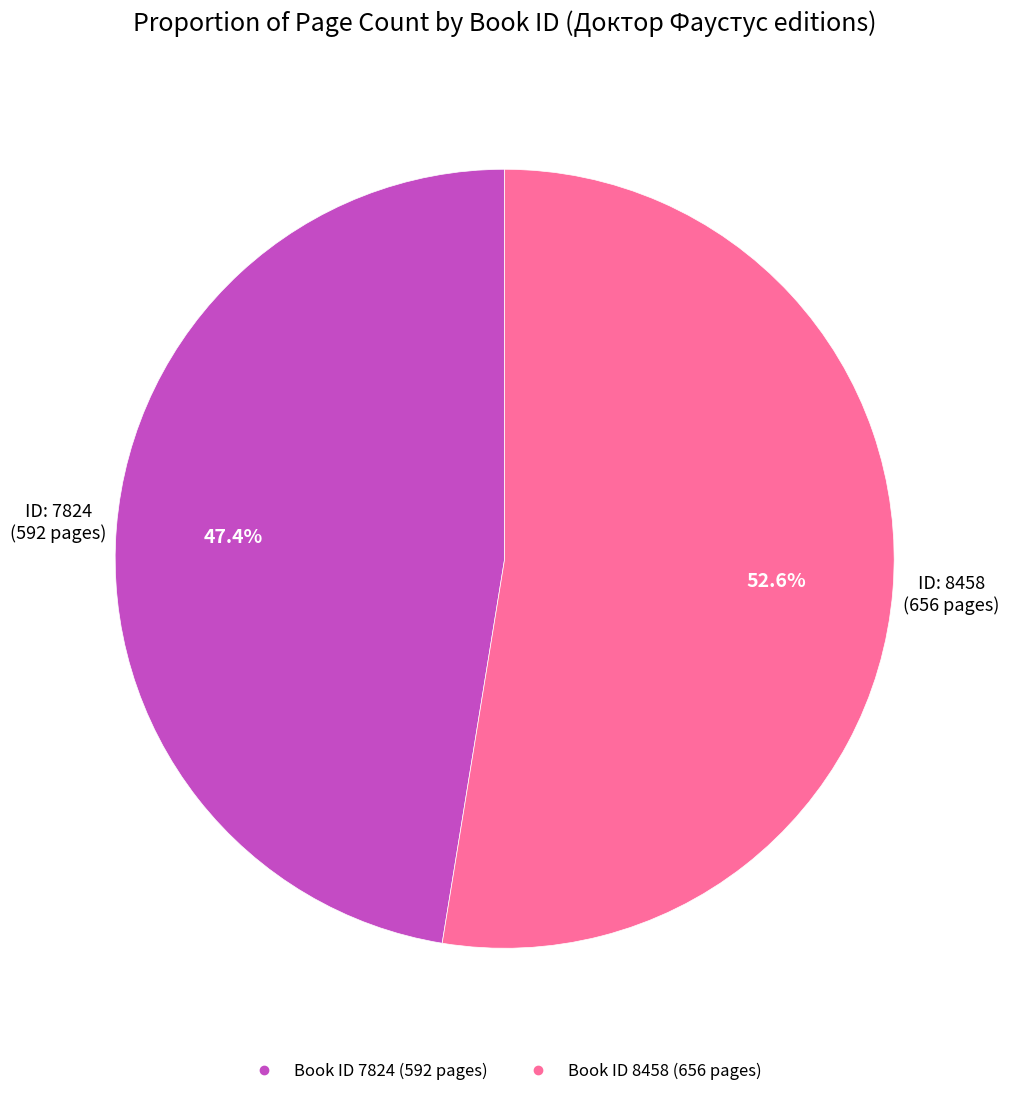

Does any single category account for the majority?

Yes